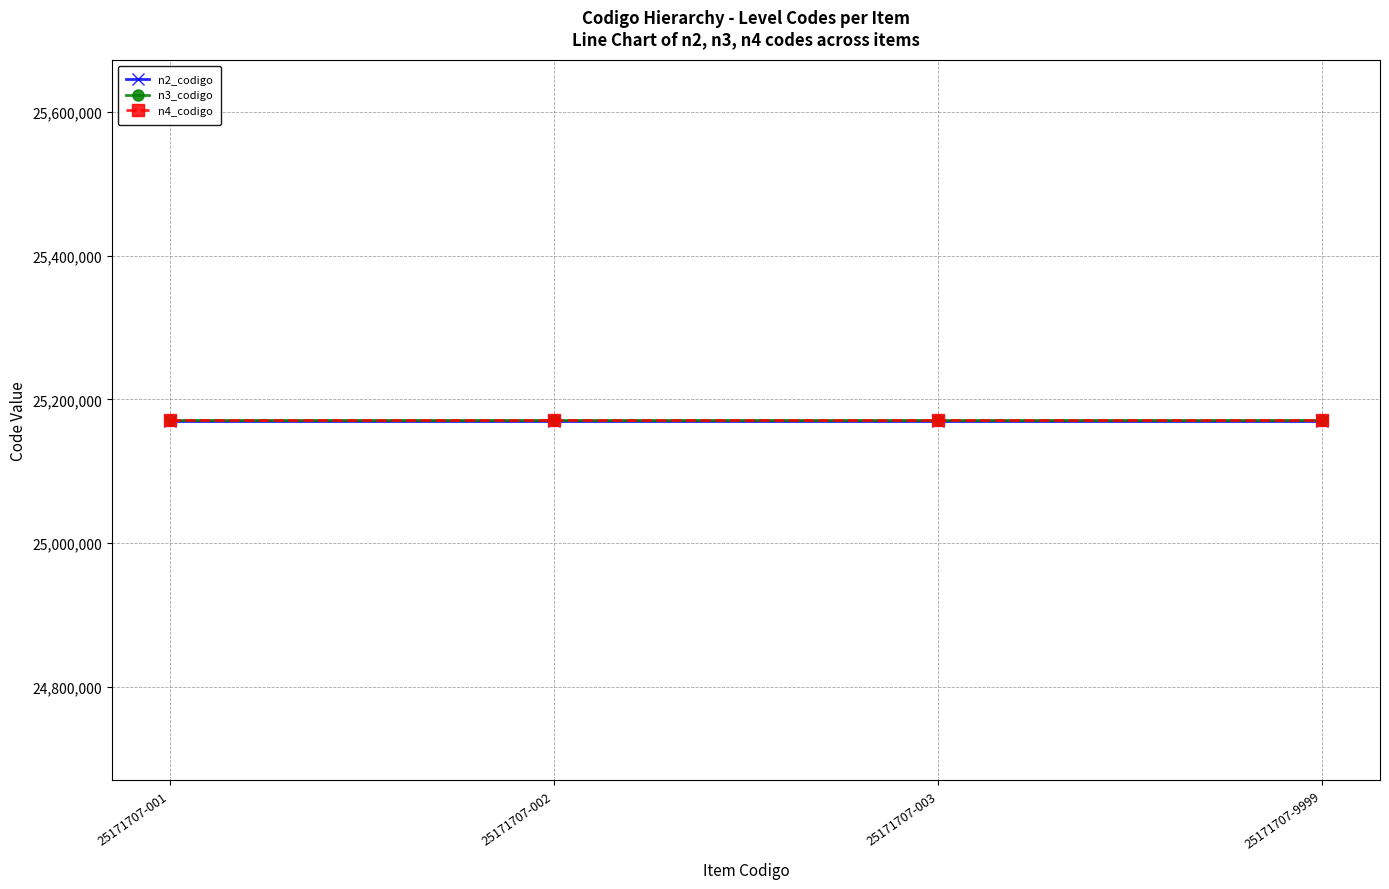

True or false: n3_codigo and n2_codigo cross at least once.

False